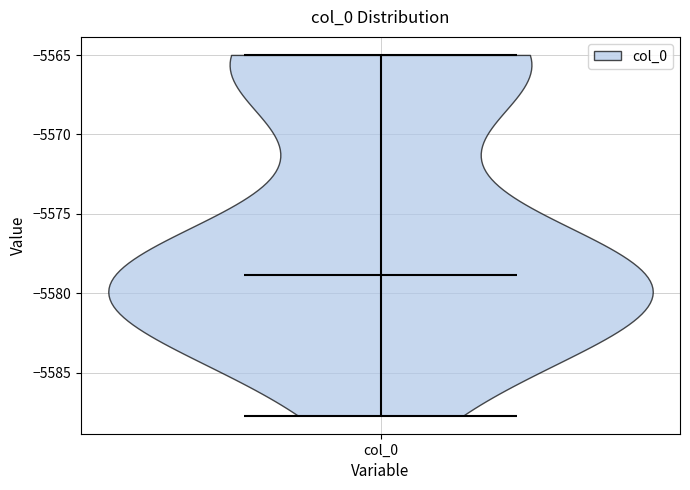

What is the highest point the violin for col_0 reaches on the y-axis? The values are not printed on the chart, so give them approximately, as read against the axis.

-5565.0